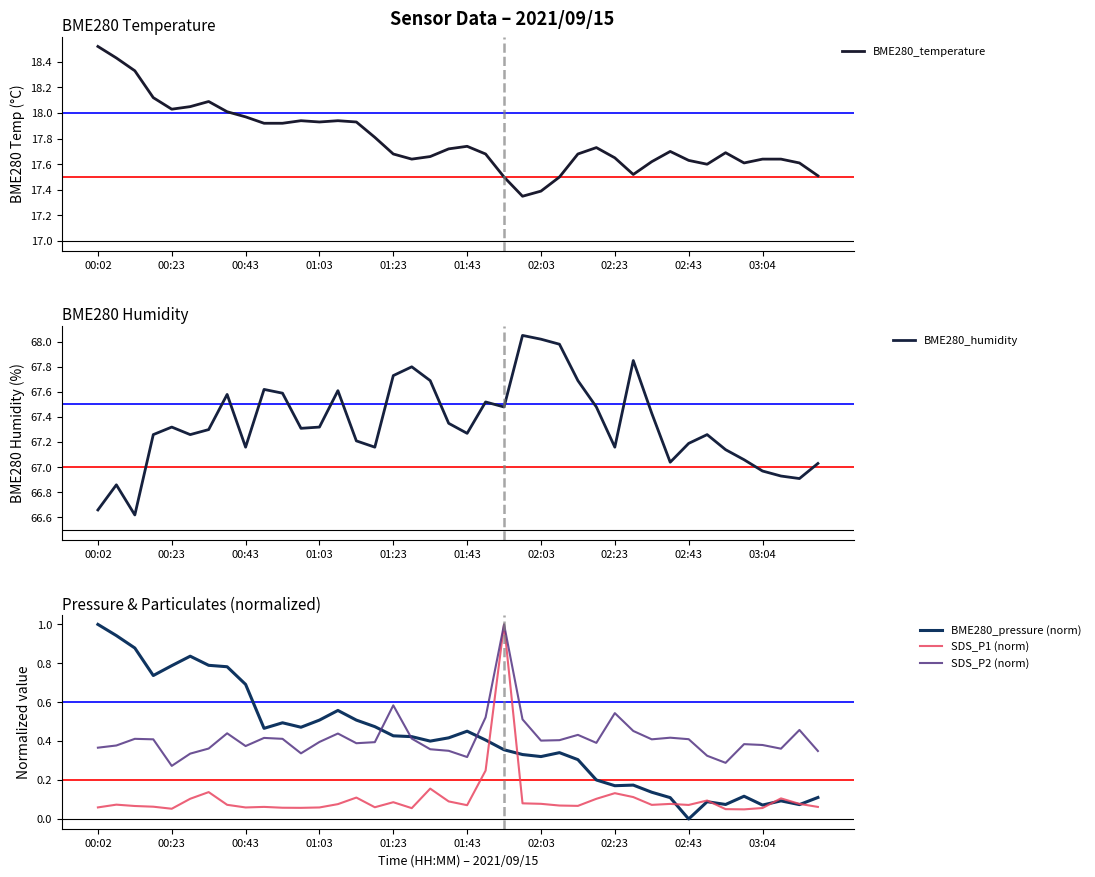

What is the difference between the maximum and minimum values in the BME280_humidity series?

1.4